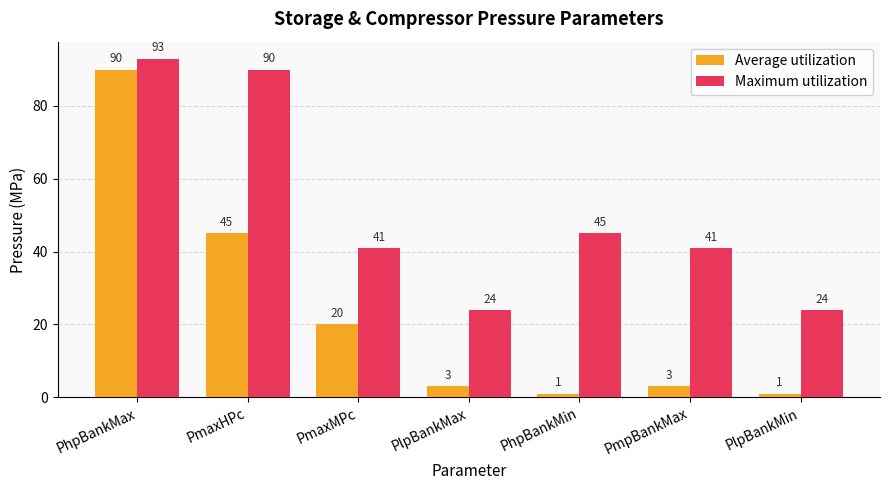

Reading left to right, extract all data points from this chart.

Average utilization: PhpBankMax=90	PmaxHPc=45	PmaxMPc=20	PlpBankMax=3	PhpBankMin=1	PmpBankMax=3	PlpBankMin=1
Maximum utilization: PhpBankMax=93	PmaxHPc=90	PmaxMPc=41	PlpBankMax=24	PhpBankMin=45	PmpBankMax=41	PlpBankMin=24